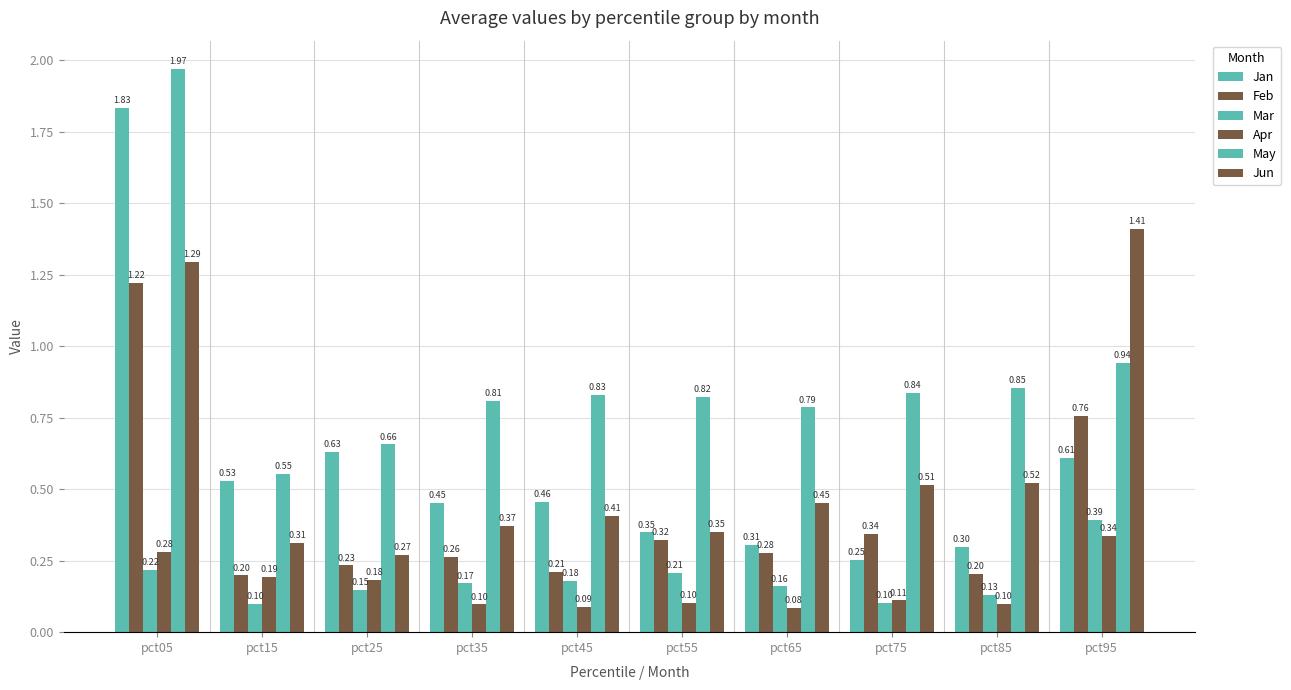

How many Jan values are between 0 and 1?

9